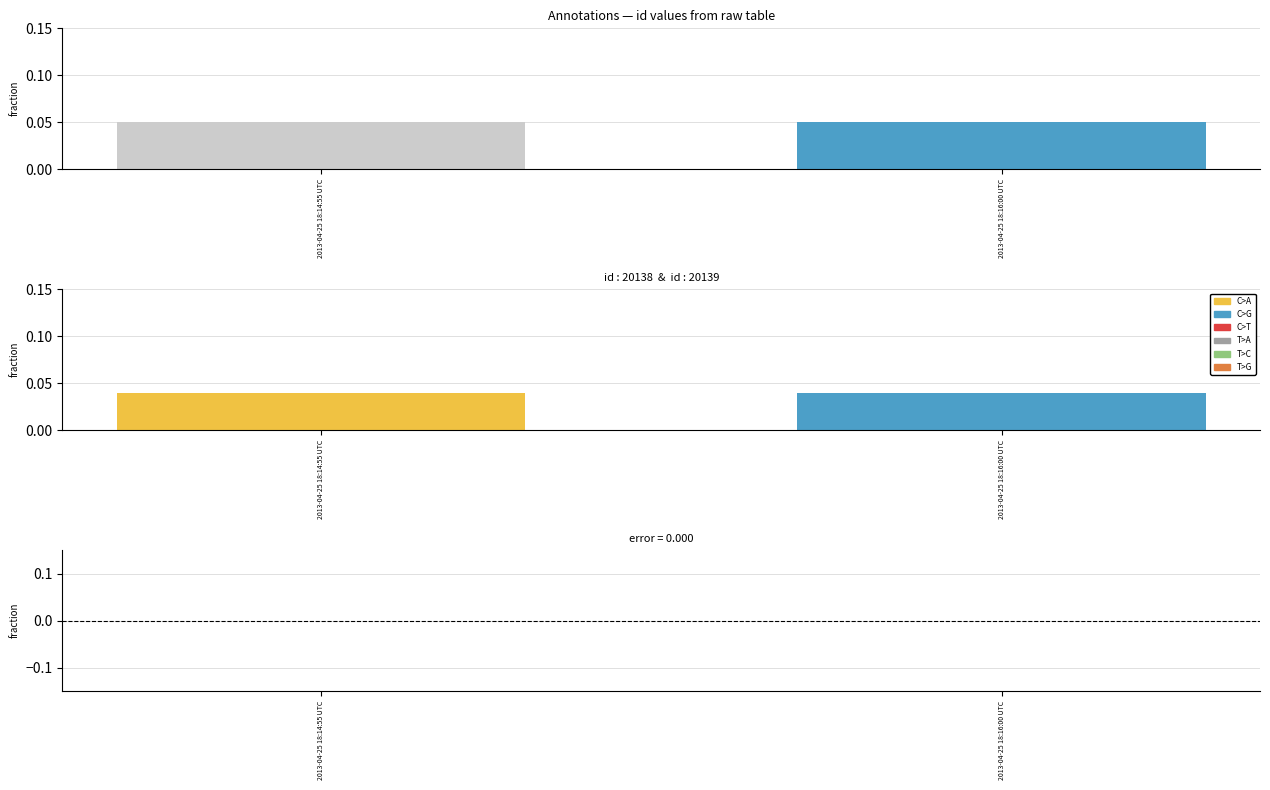

Is it true that id equals 0.0 at 2013-04-25 18:14:55 UTC?

True